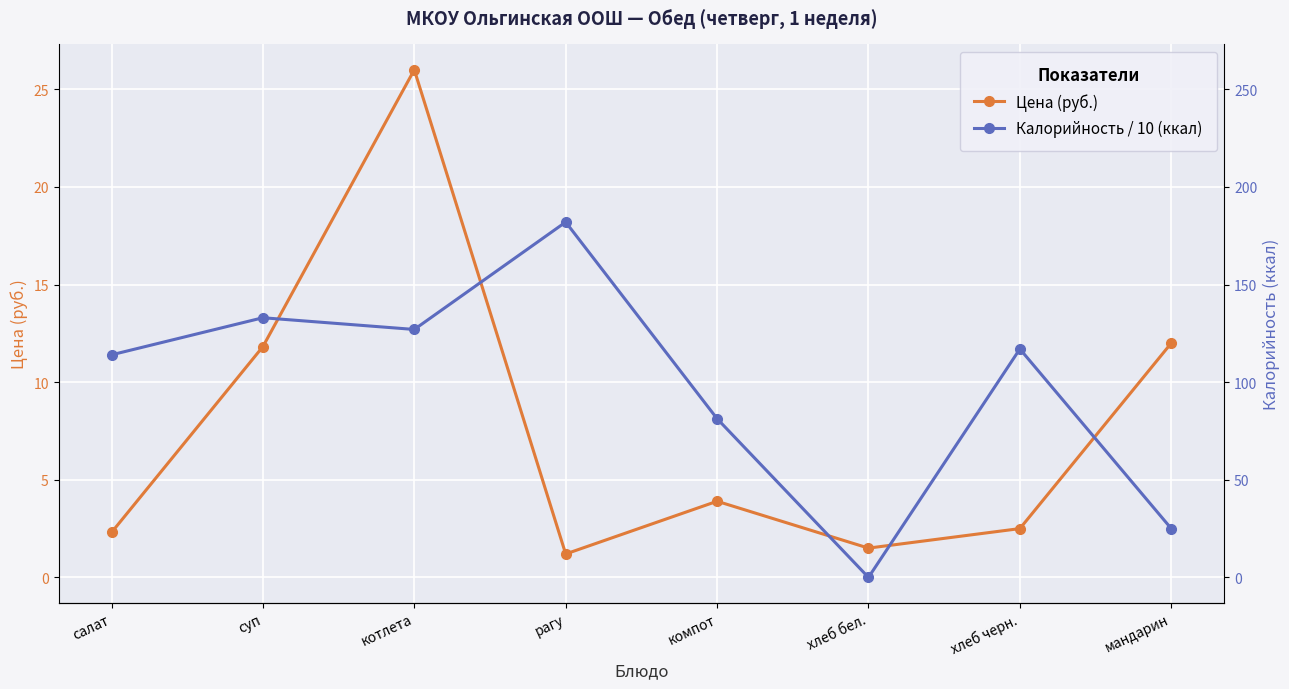

How many data points in Цена (руб.) are above 3?

4